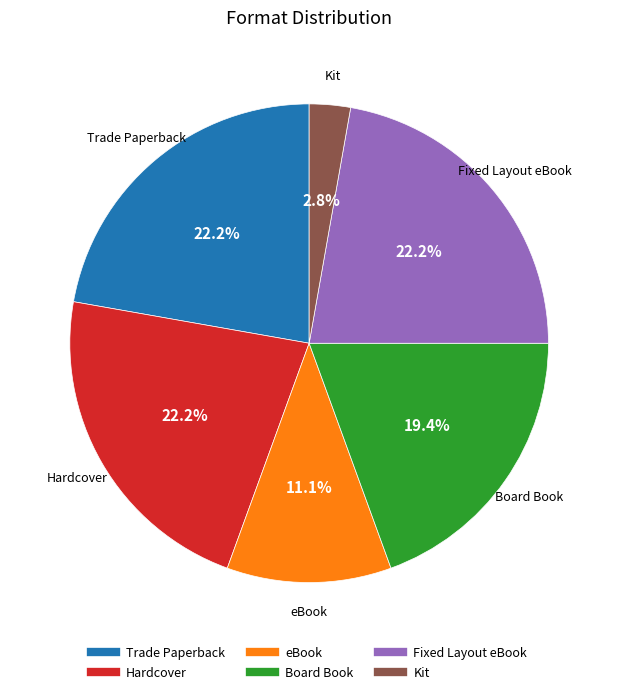

Count the number of slices in the pie.

6